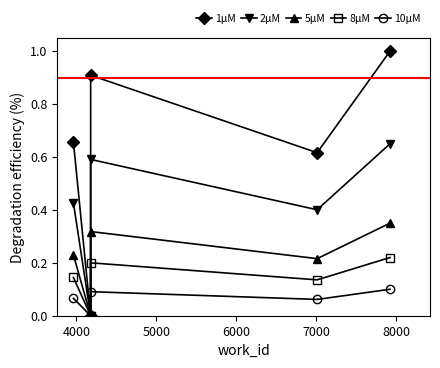

List the series in order of their peak value, lowest first.

10μM, 8μM, 5μM, 2μM, 1μM